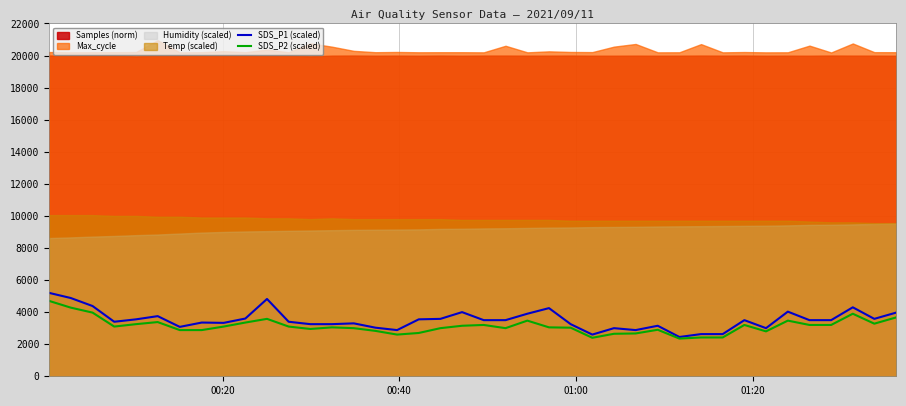

What is the minimum value for SDS_P2 (scaled)?

2350.0